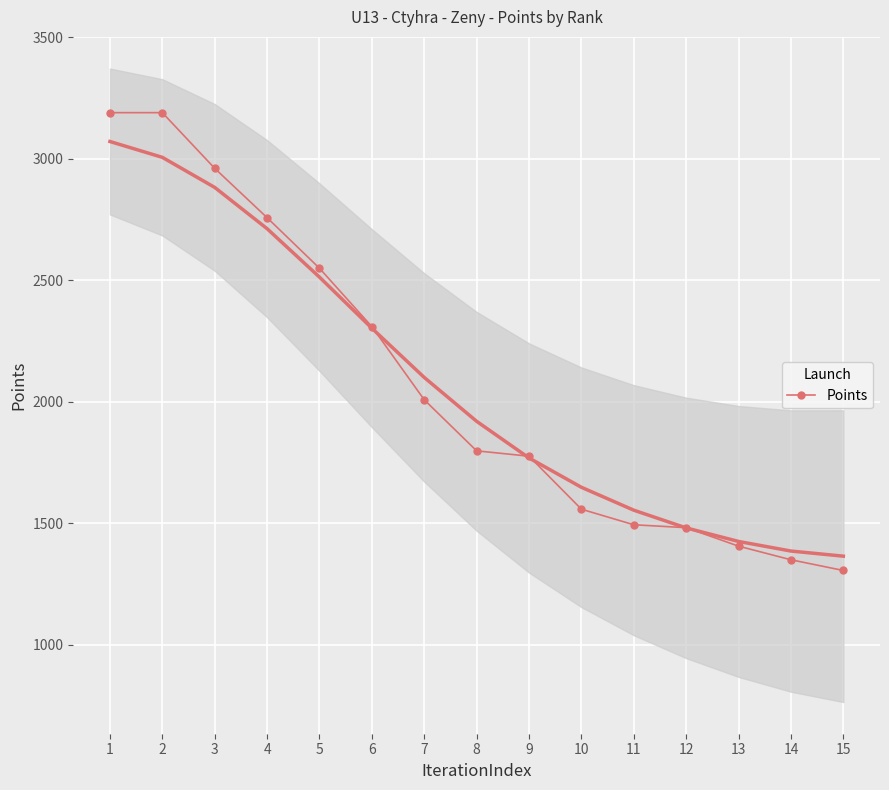

What is the value of the Points point at the 15th from the left?

1306